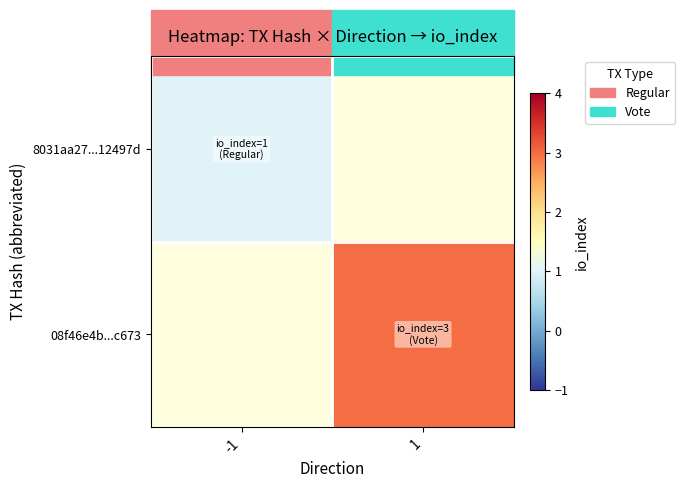

Is the value of 08f46e4b...c673 at -1 greater than the value of 8031aa27...12497d at -1?

No